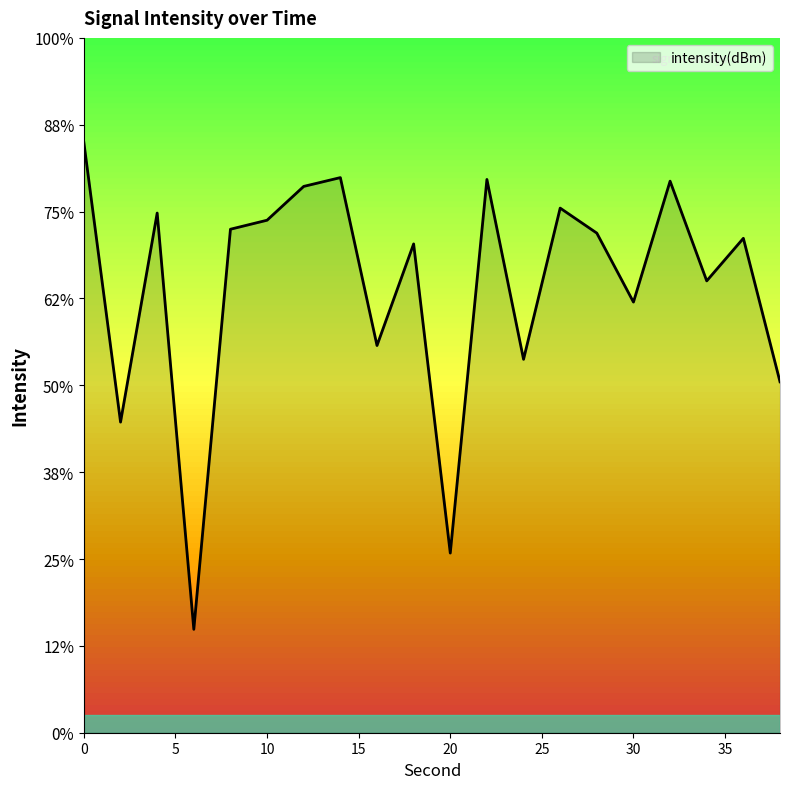

True or false: the data has more than 2 interior local peaks.

True